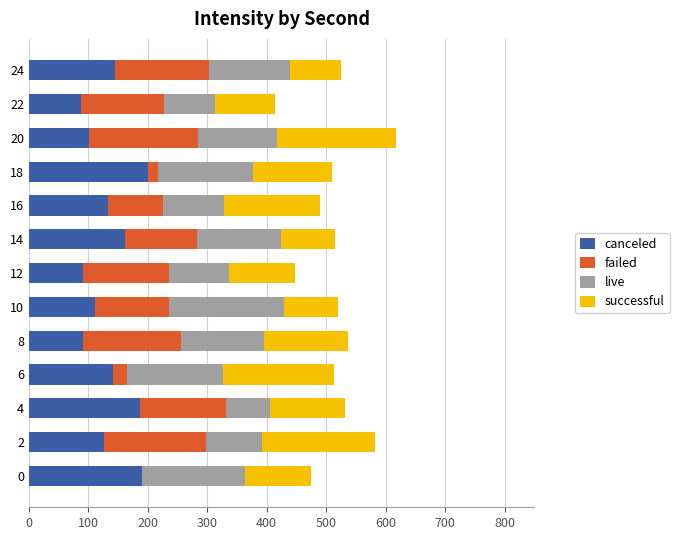

The value of canceled at 12 is 91.7. True or false?

True